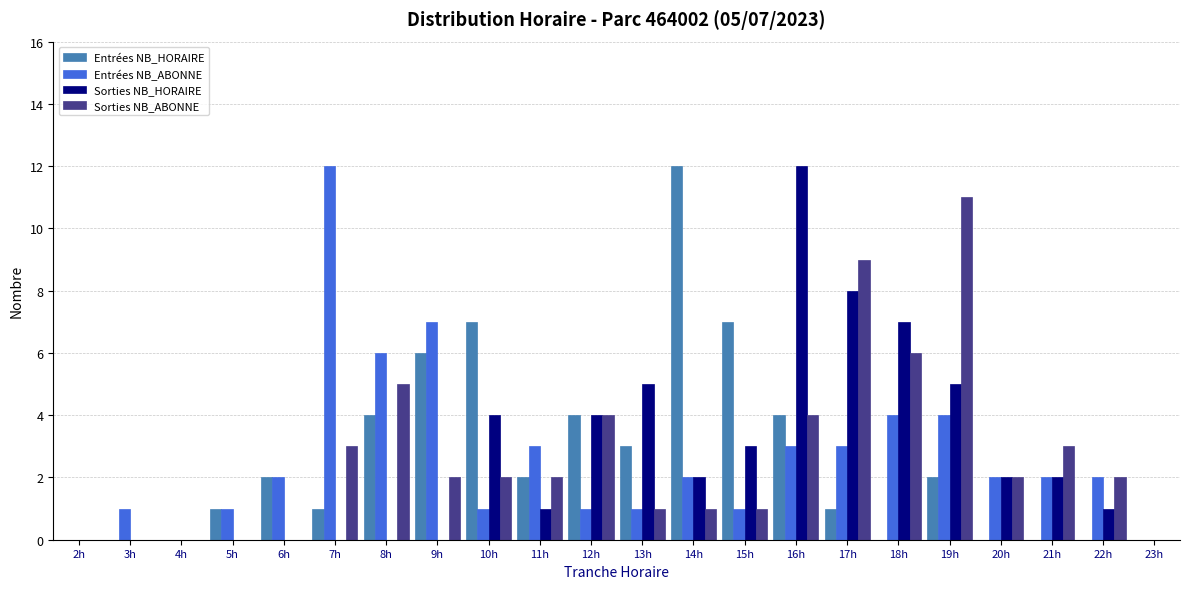

Between 6h and 7h, which series saw the biggest shift?

Entrées NB_ABONNE